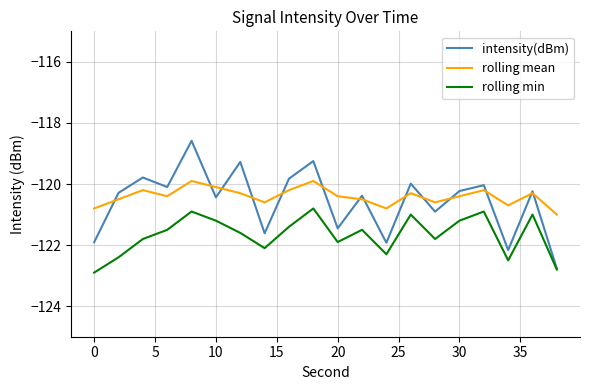

Rank the series by their maximum value, from highest to lowest.

intensity(dBm), rolling mean, rolling min